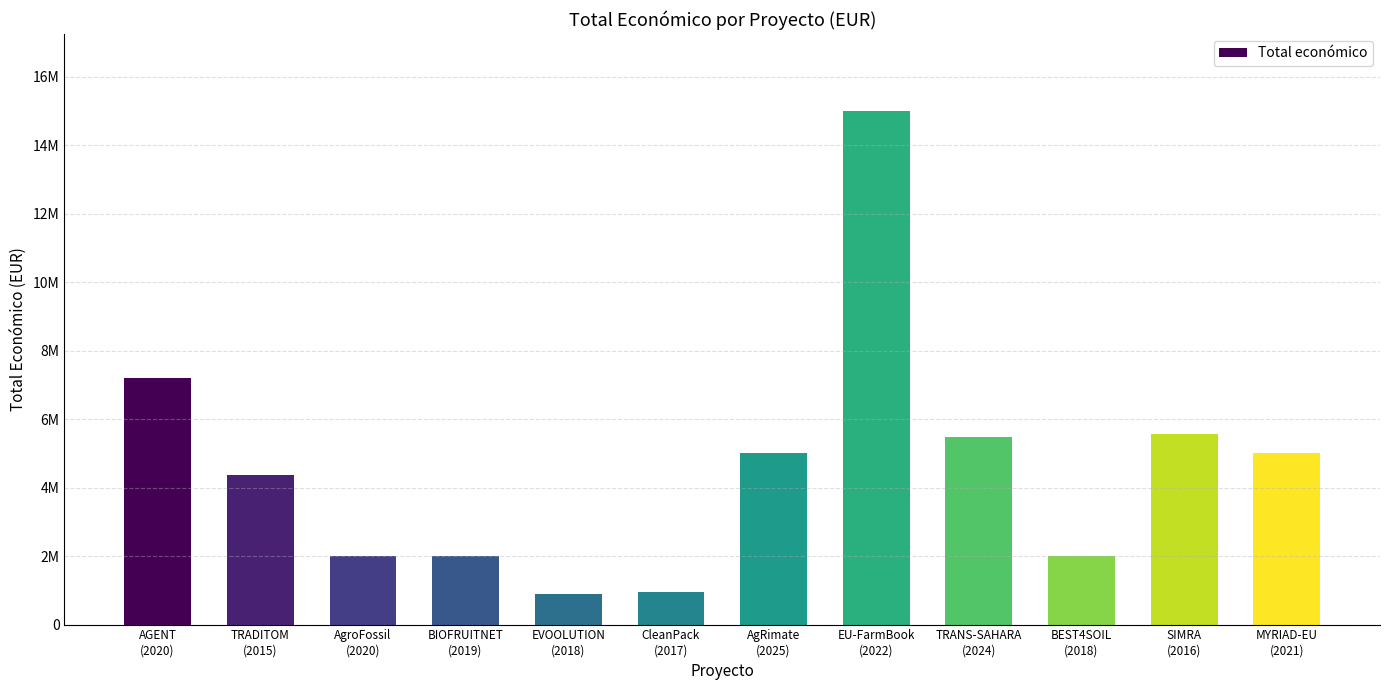

Is it true that the value at AgRimate
(2025) is 3336966?

False